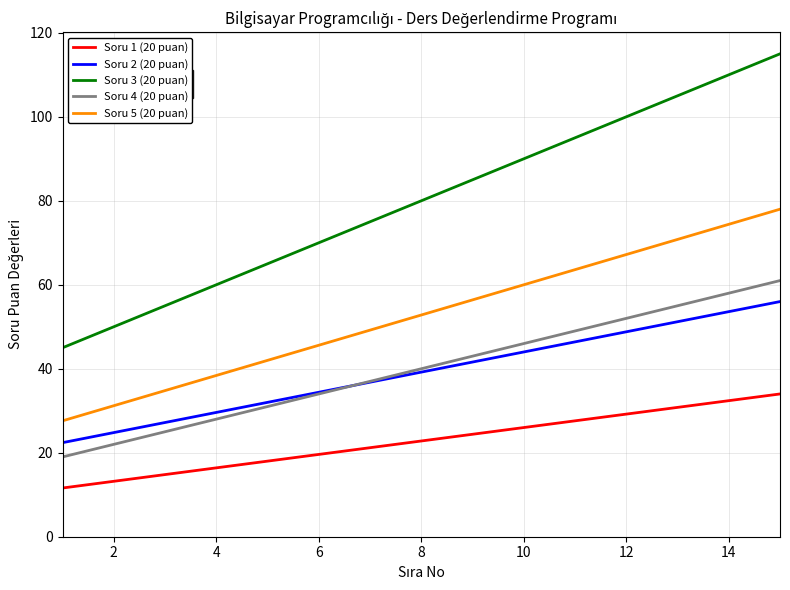

Which series has the widest spread of values?

Soru 3 (20 puan)